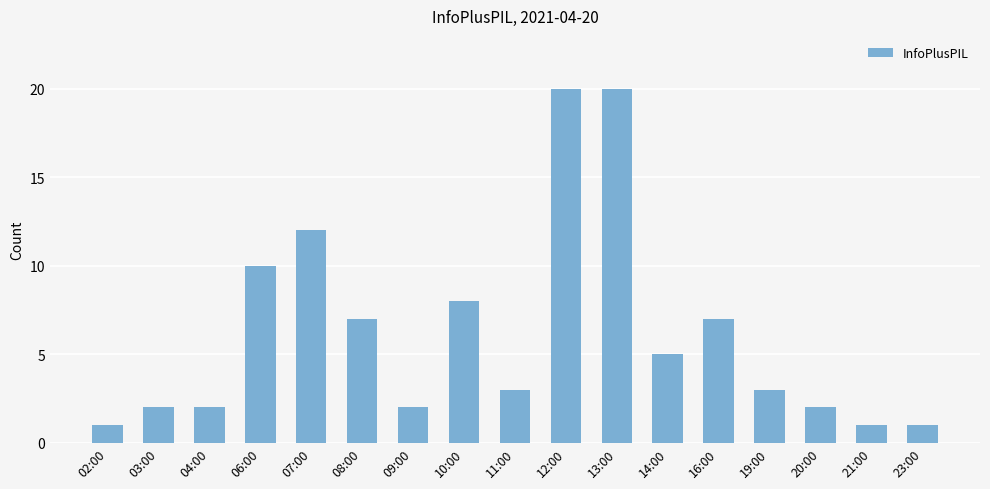

Are the bars grouped side by side (vs. stacked)?

No